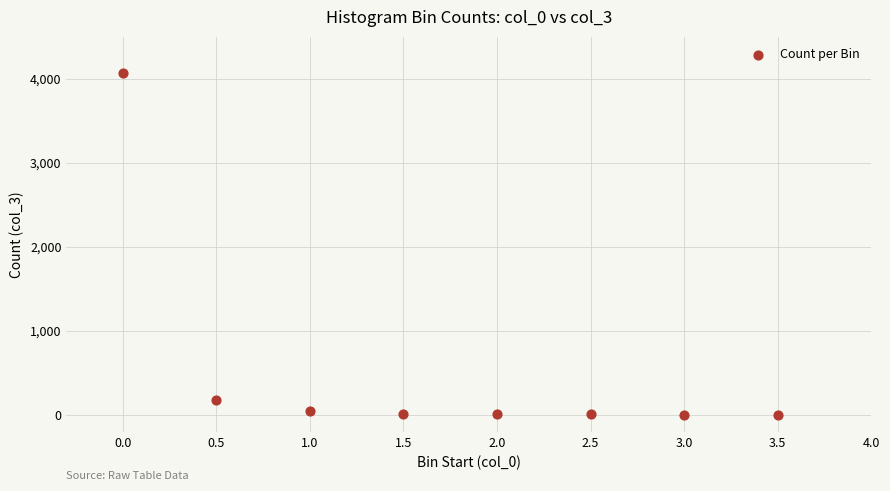

What is the average Y value?

540